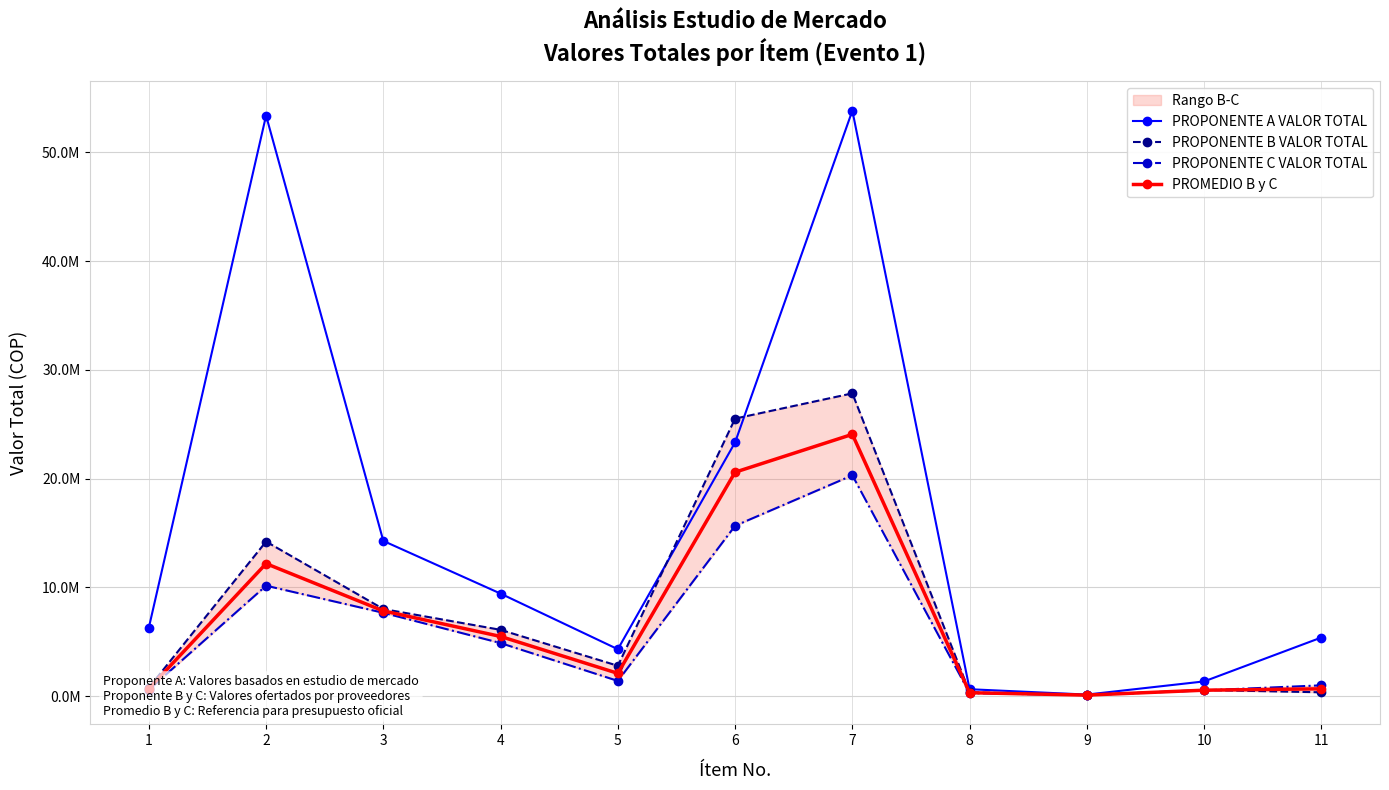

How many interior local valleys does the PROMEDIO B y C series have?

2